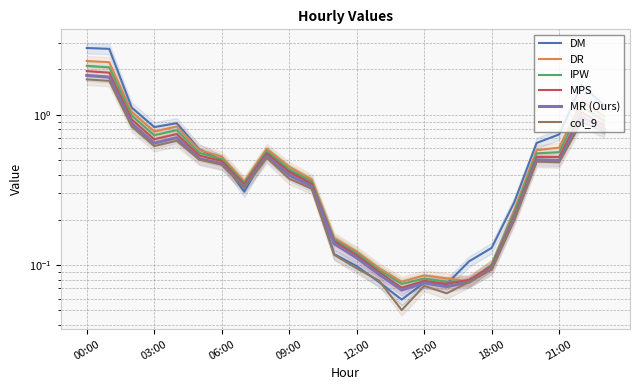

What is the smallest value displayed?

0.1